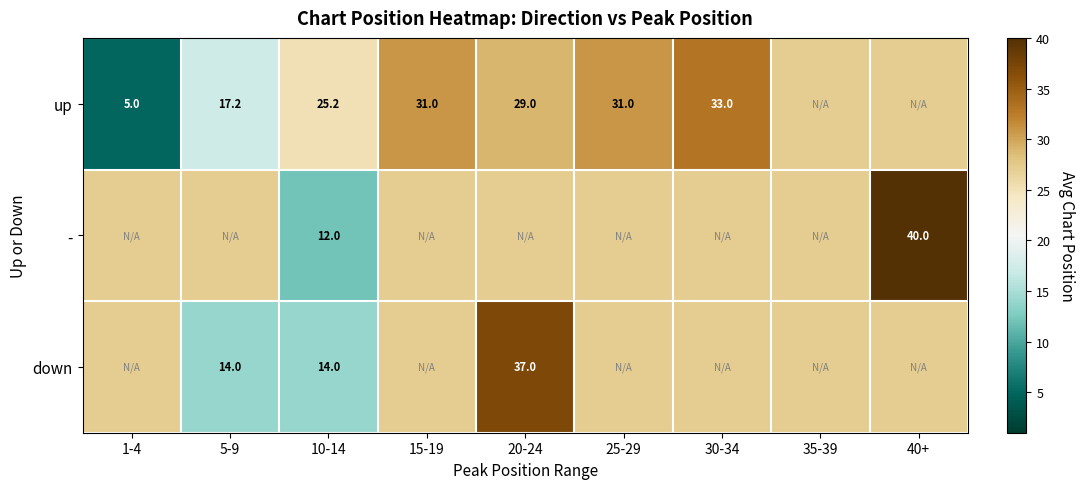

True or false: up has a value of 19.5 at 20-24.

False